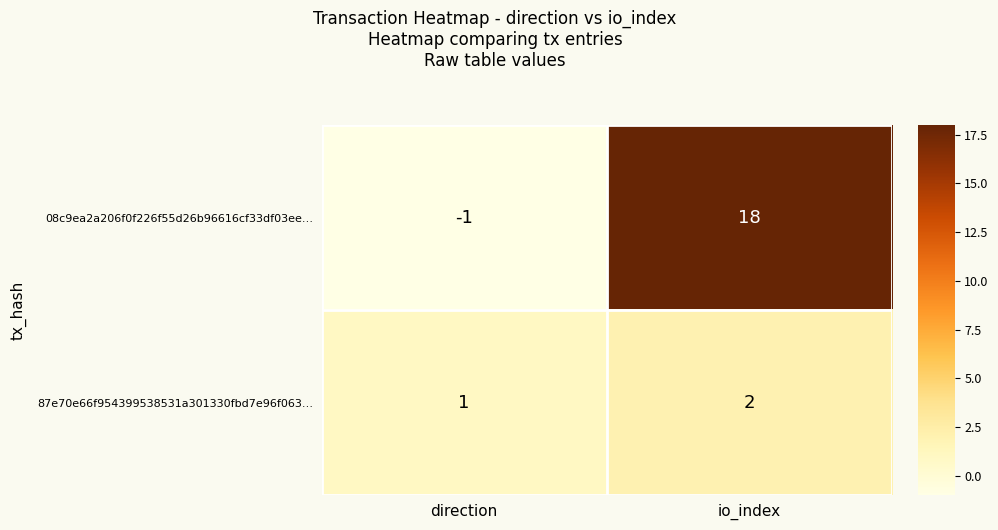

True or false: 87e70e66f954399538531a301330fbd7e96f063… has a value of 3 at io_index.

False